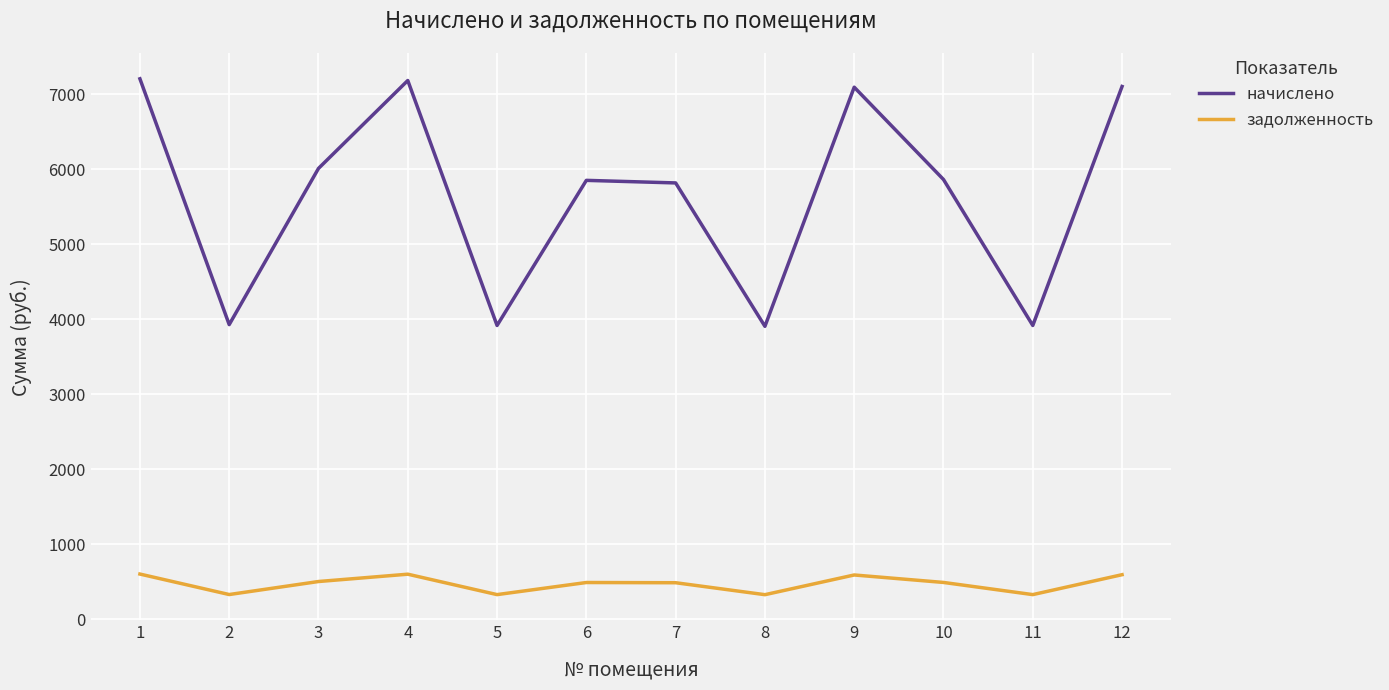

Does the chart display data point markers on the line(s)?

No